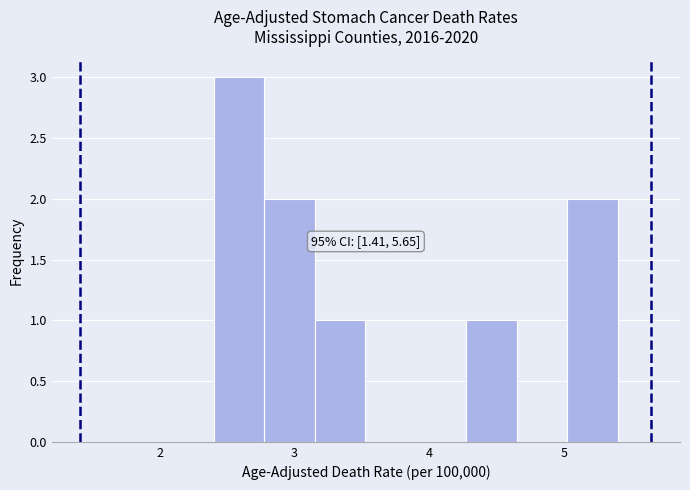

Read against the x-axis, roughly where is the centre of the tallest bar?

2.6